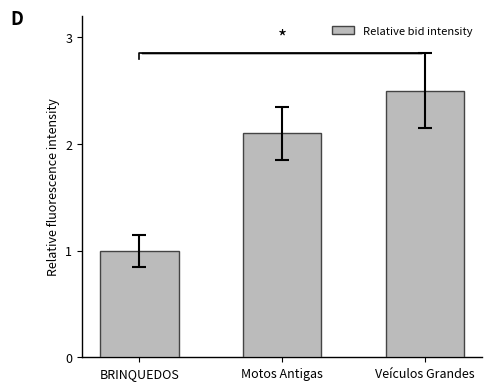

How many data points does each series have?

3